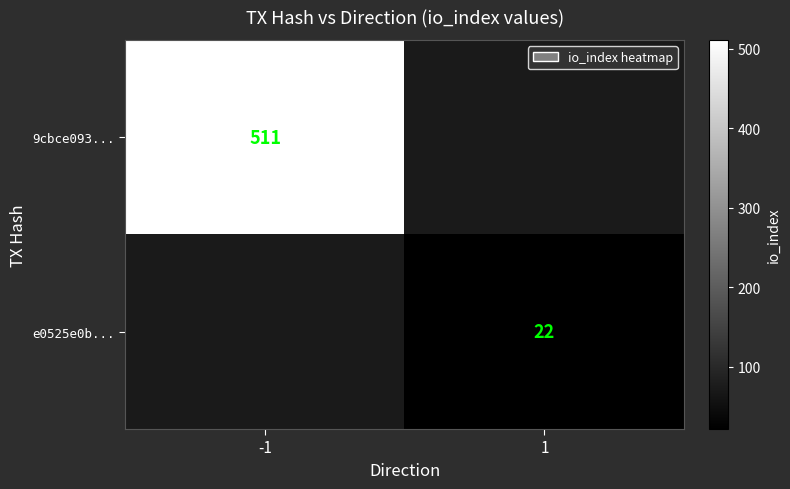

What is the spread (max minus min) of values at 1?

22